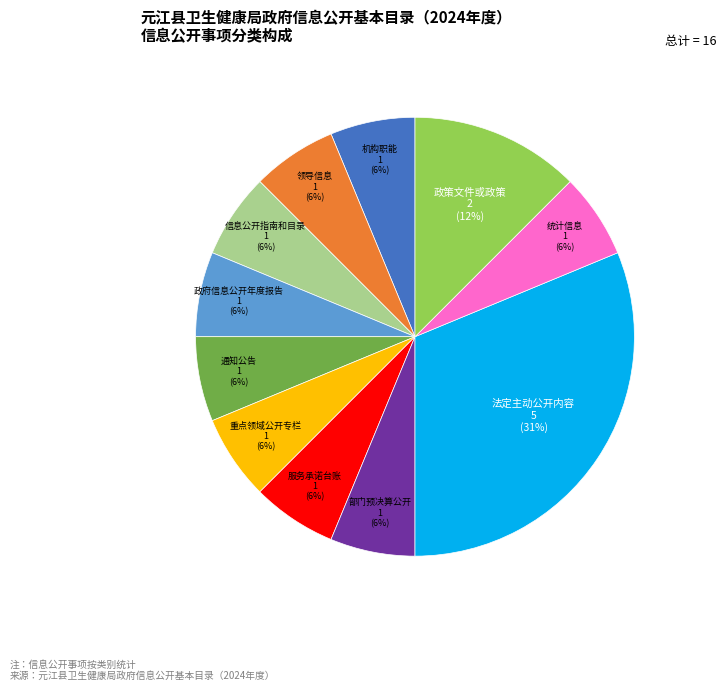

Combined, do 重点领域公开专栏 and 法定主动公开内容 account for over 50%?

No